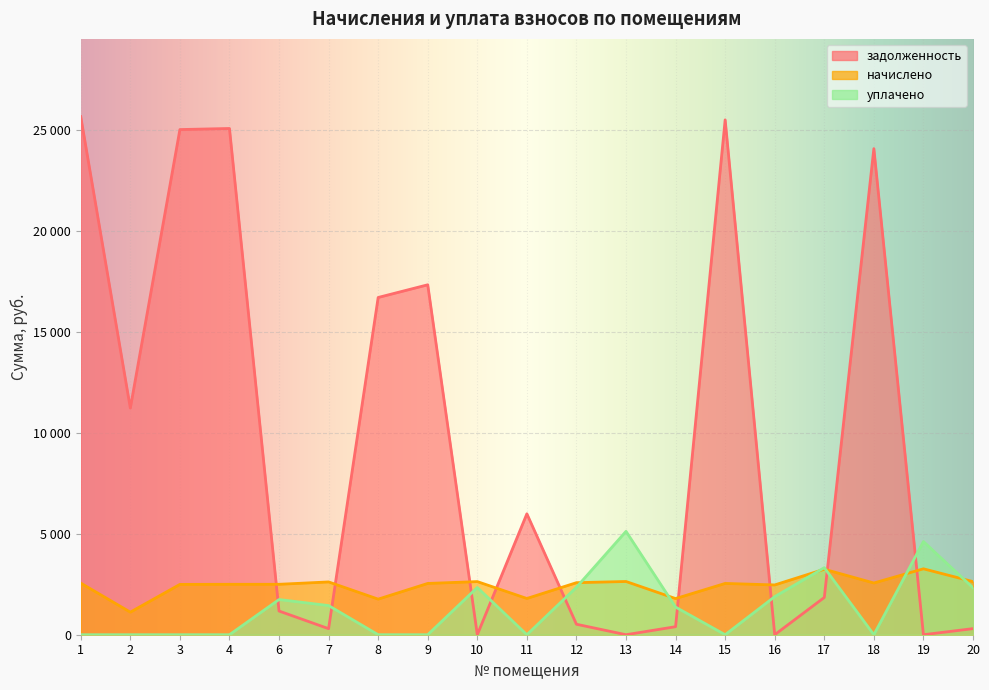

What is the total value across all series at 17?

8411.2